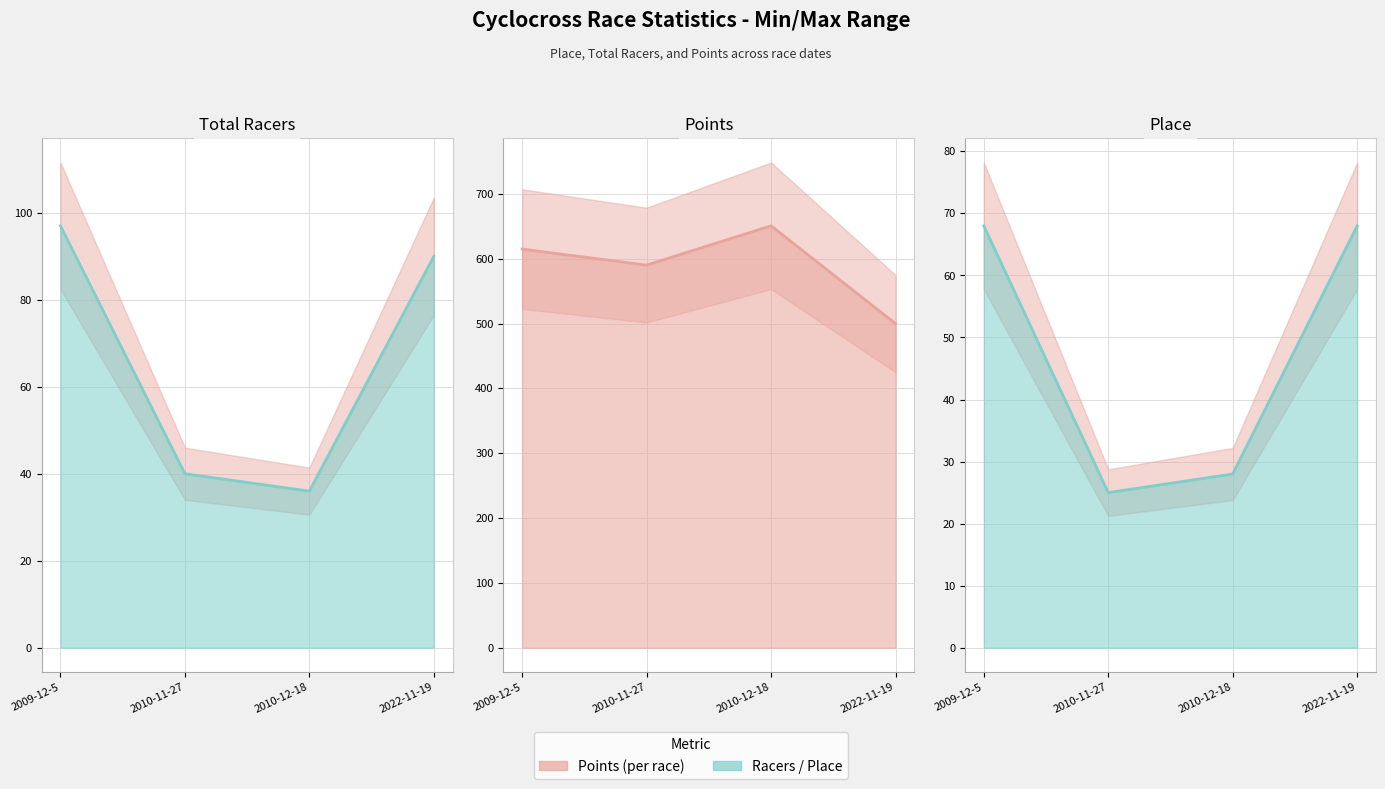

List the series in order of their peak value, lowest first.

Place (line), Total Racers (line), Points (line)